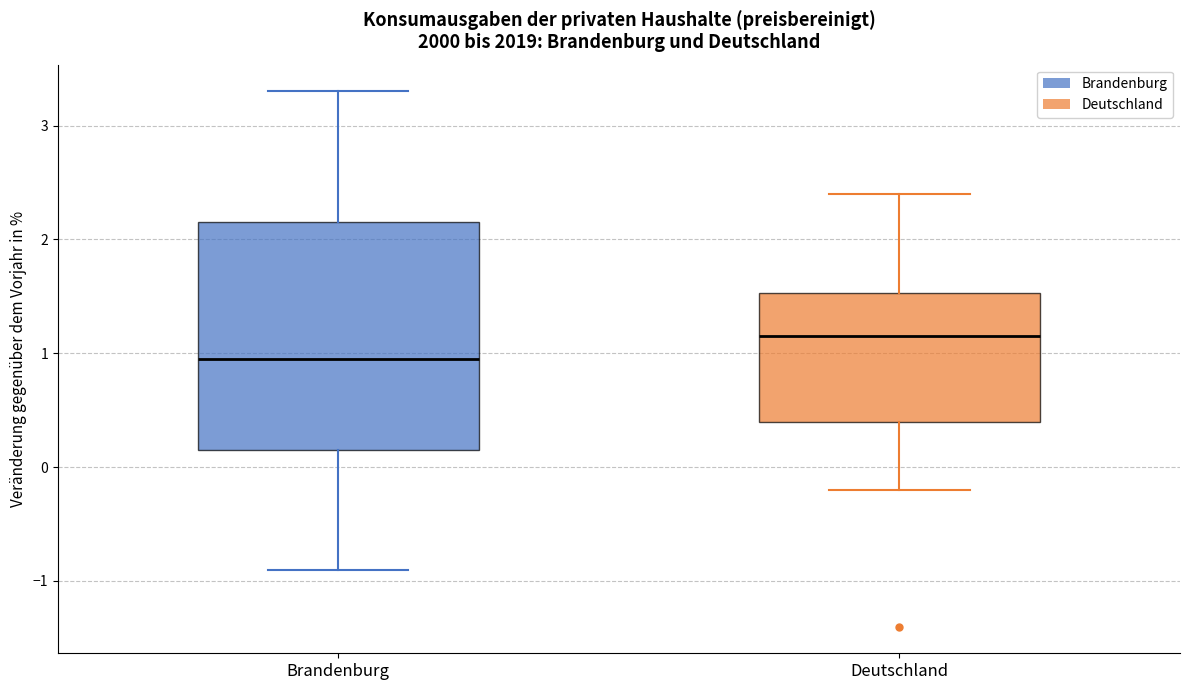

Which box's median line is the highest?

Deutschland